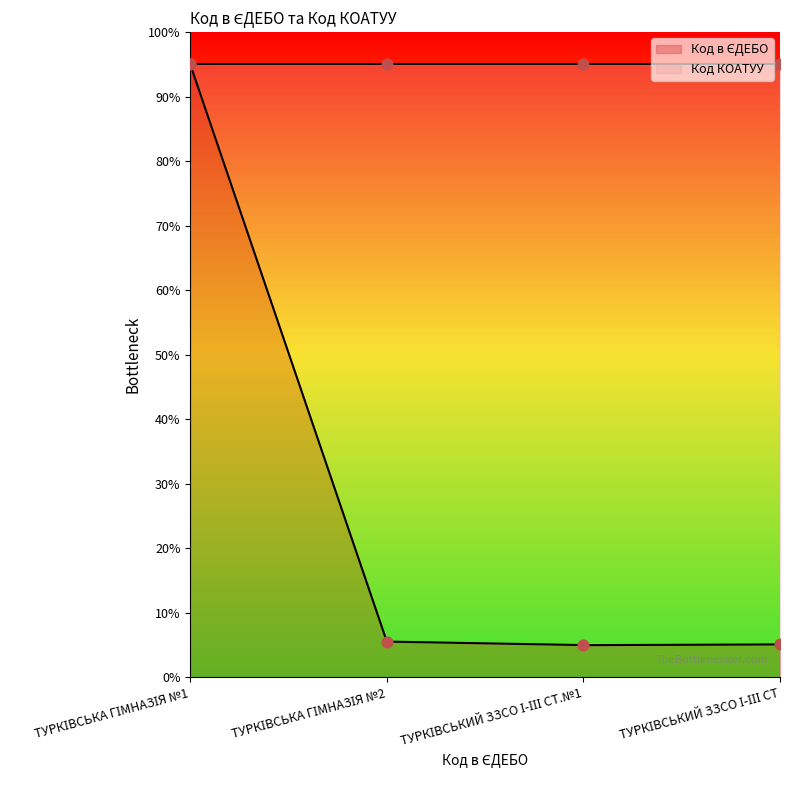

Approximately how many times larger is the value at ТУРКІВСЬКА ГІМНАЗІЯ №2 compared to ТУРКІВСЬКИЙ ЗЗСО І-ІІІ СТ.№1?

1.1